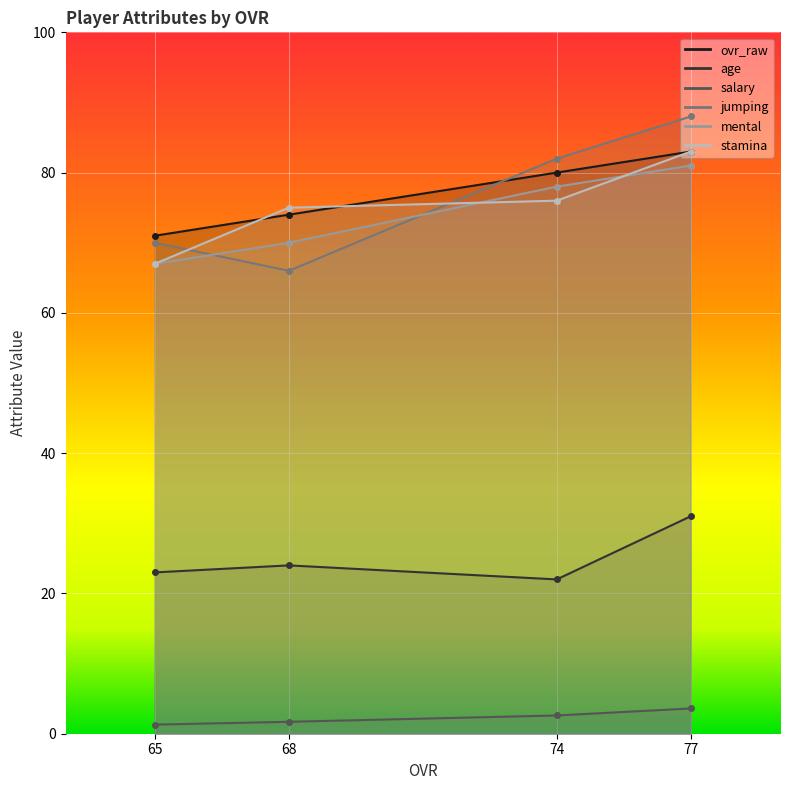

At which label is salary closest to 2?

68